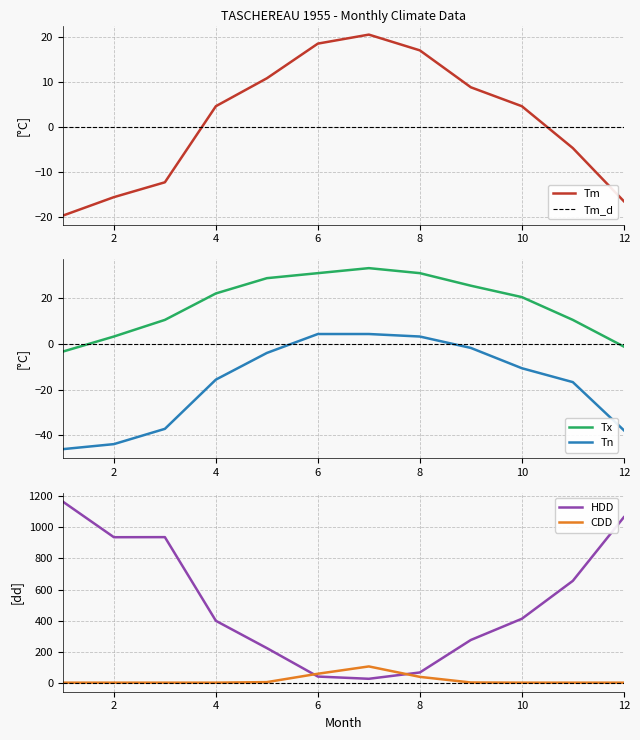

At how many categories does at least one series exceed 543?

5